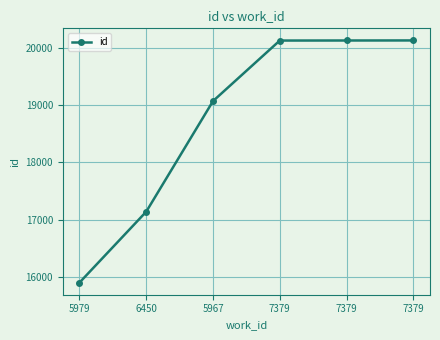

Count the number of categories in the chart.

6